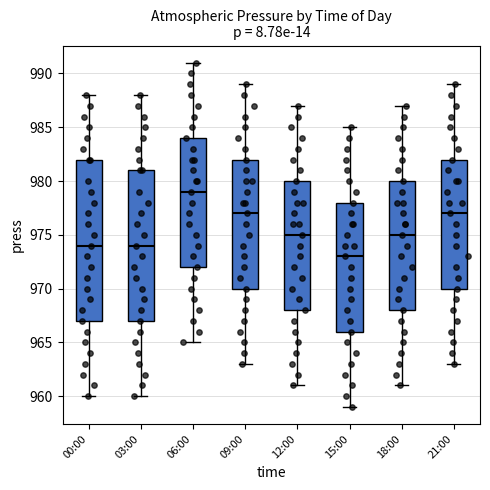

Which box's median line is the highest?

06:00